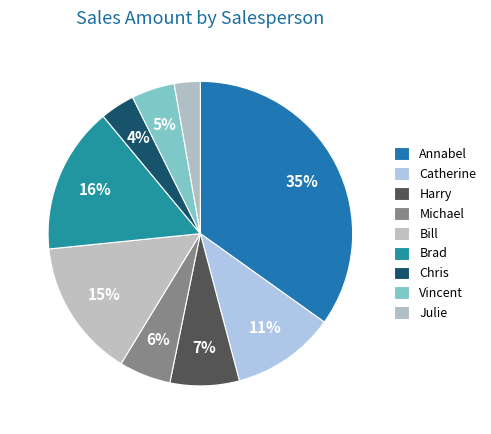

What percentage is the Michael slice, to the nearest percent?

6%